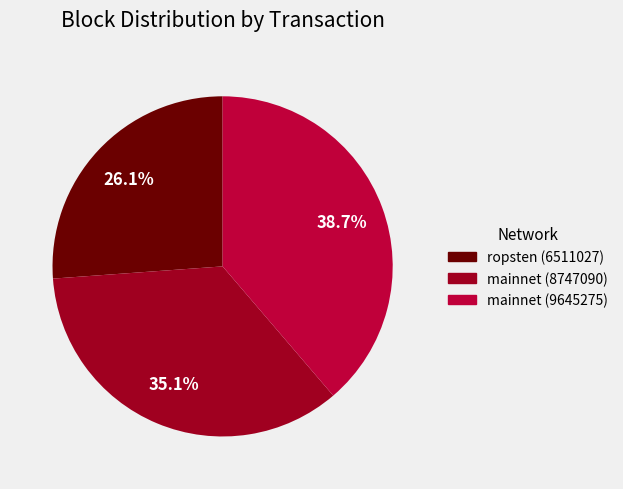

Is there any slice that represents more than half of the pie?

No